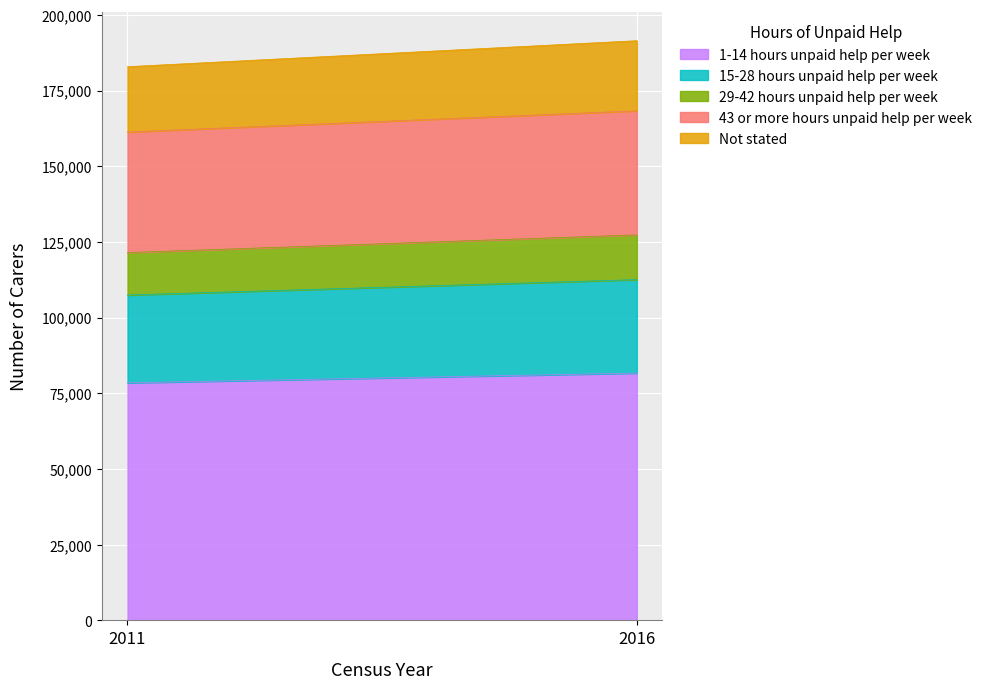

At which label does Not stated reach its peak?

2016